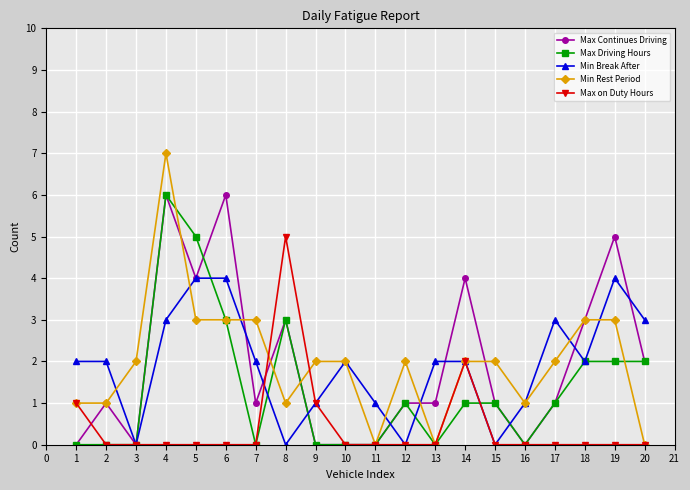

Does the chart display data point markers on the line(s)?

Yes